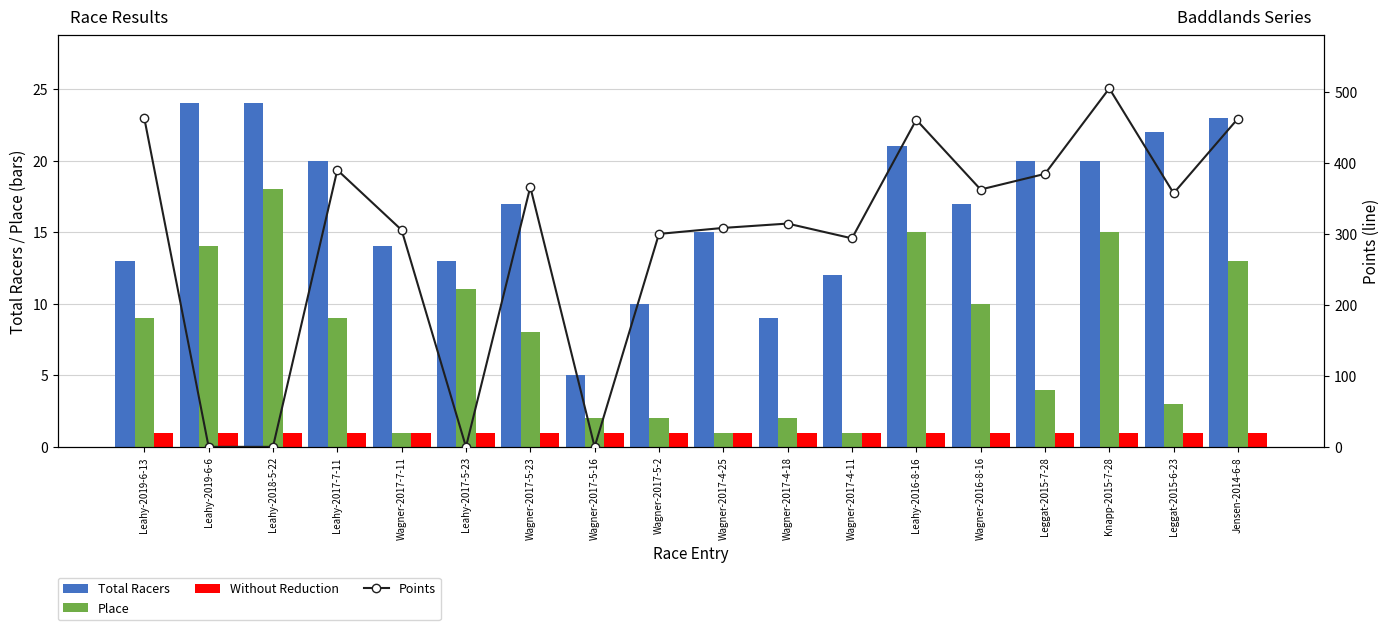

At how many categories does at least one series exceed 484?

1